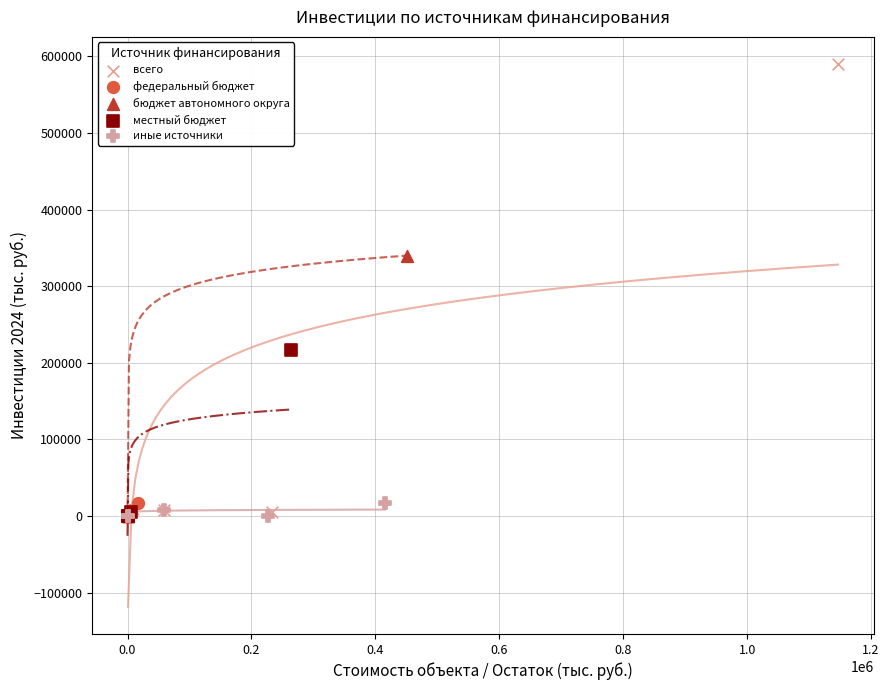

Which series has the widest spread of Y values?

всего